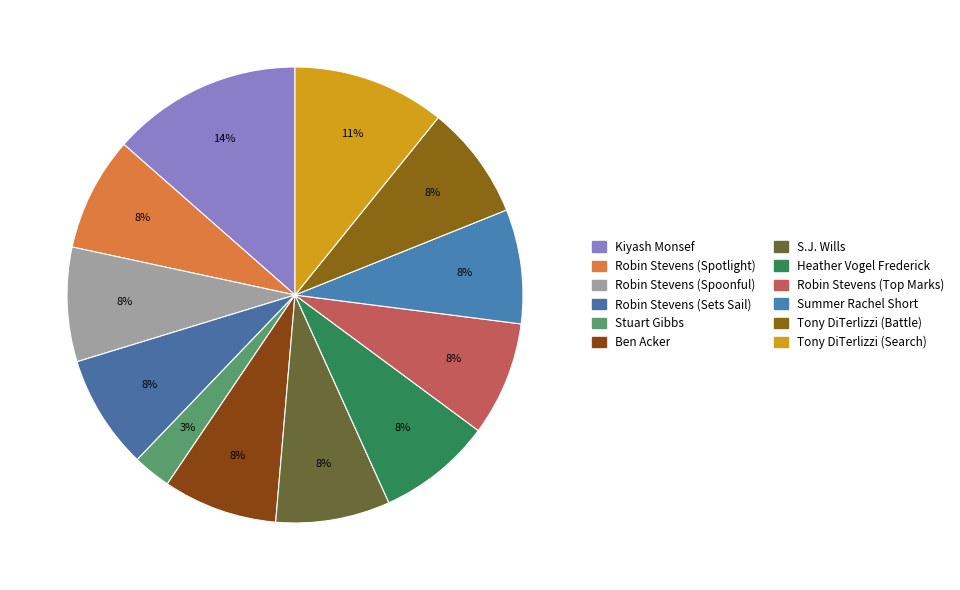

Does any single category account for the majority?

No